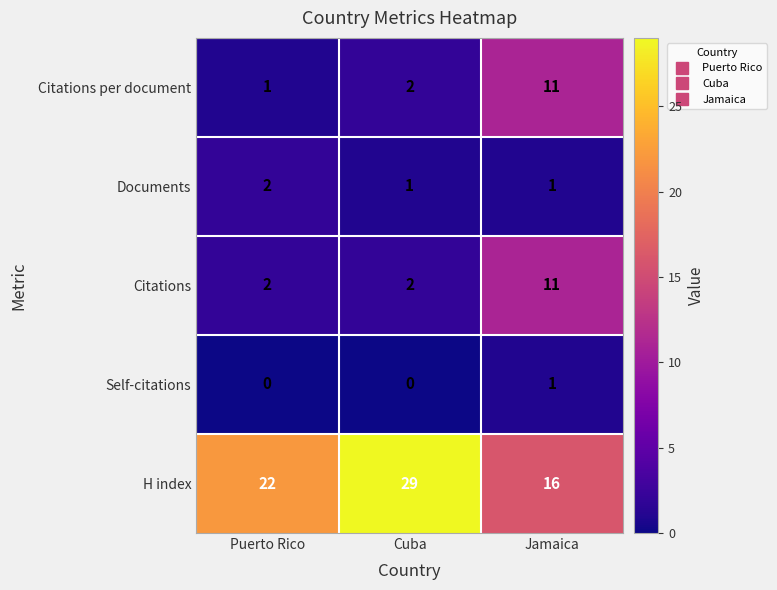

Reading right to left, transcribe all the data shown in this chart.

Citations per document: Jamaica=11	Cuba=2	Puerto Rico=1
Documents: Jamaica=1	Cuba=1	Puerto Rico=2
Citations: Jamaica=11	Cuba=2	Puerto Rico=2
Self-citations: Jamaica=1	Cuba=0	Puerto Rico=0
H index: Jamaica=16	Cuba=29	Puerto Rico=22